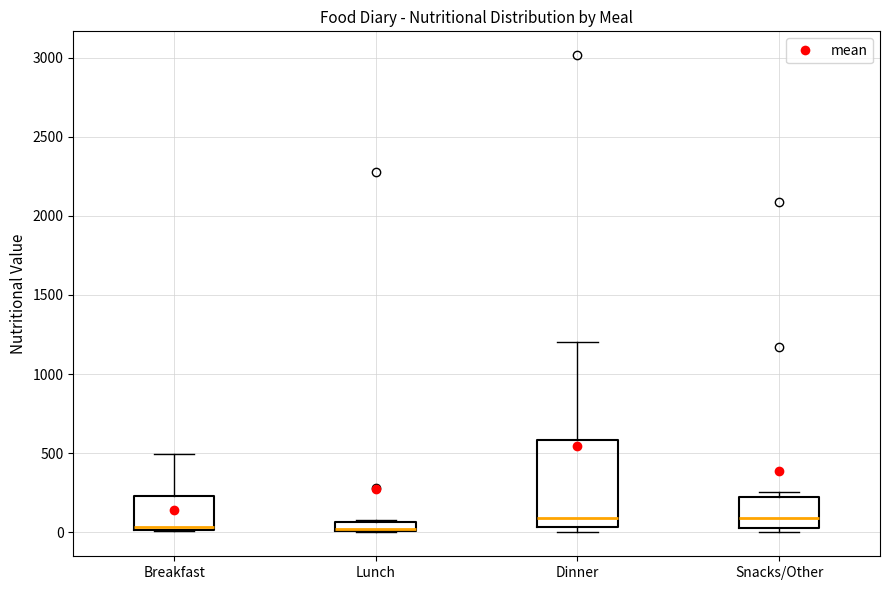

Which box is the tallest, from its lower edge to its upper edge?

Dinner